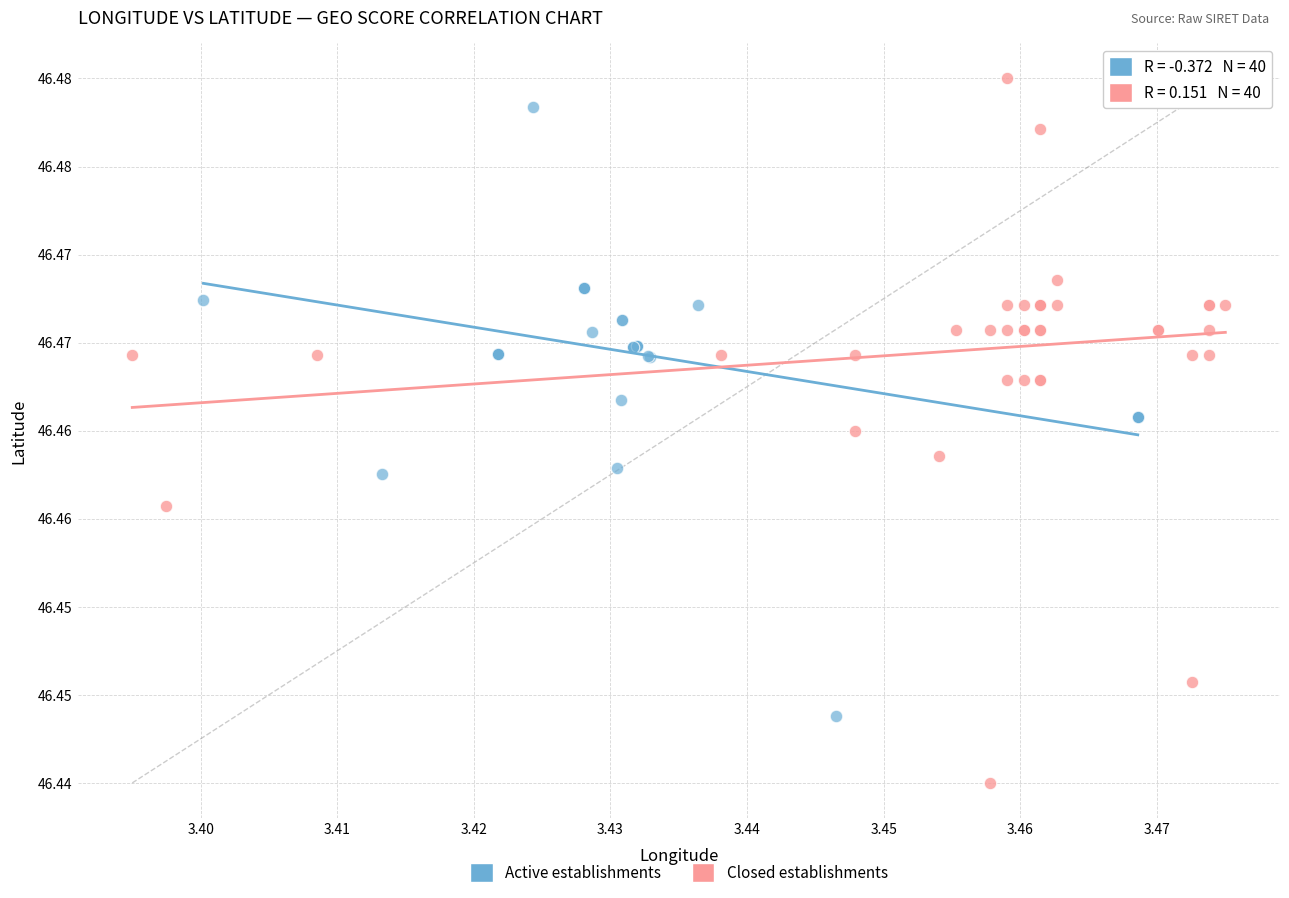

What are all the series names shown in the legend?

Active establishments, Closed establishments